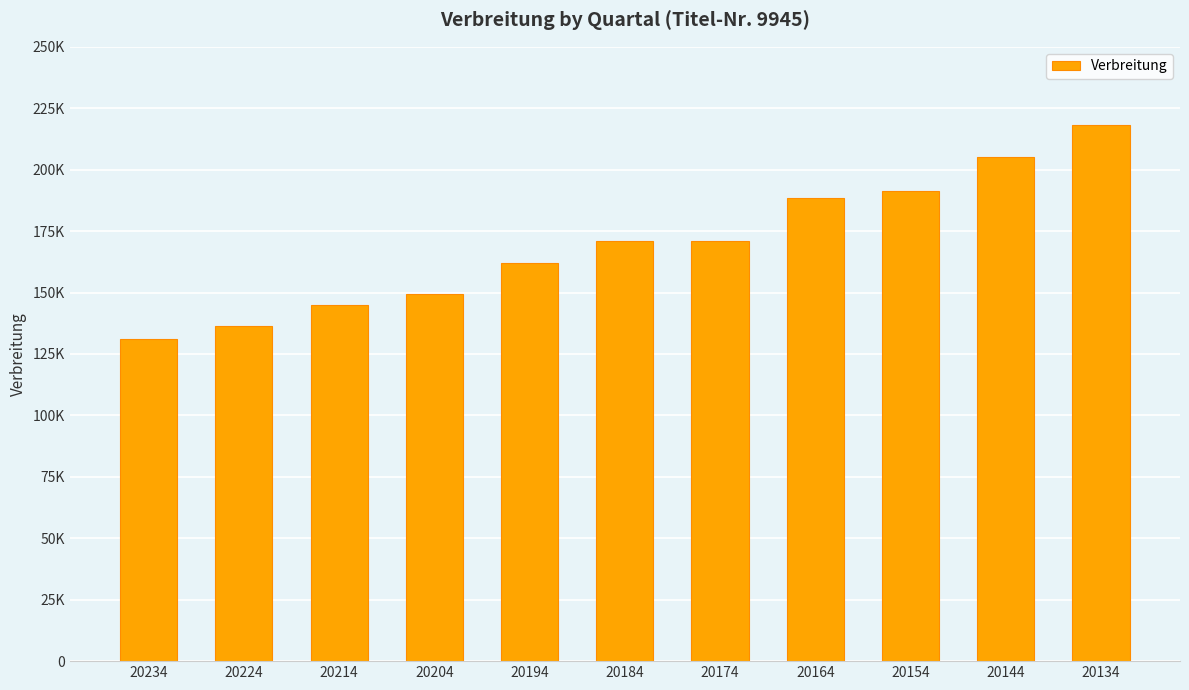

Are the bars horizontal?

No